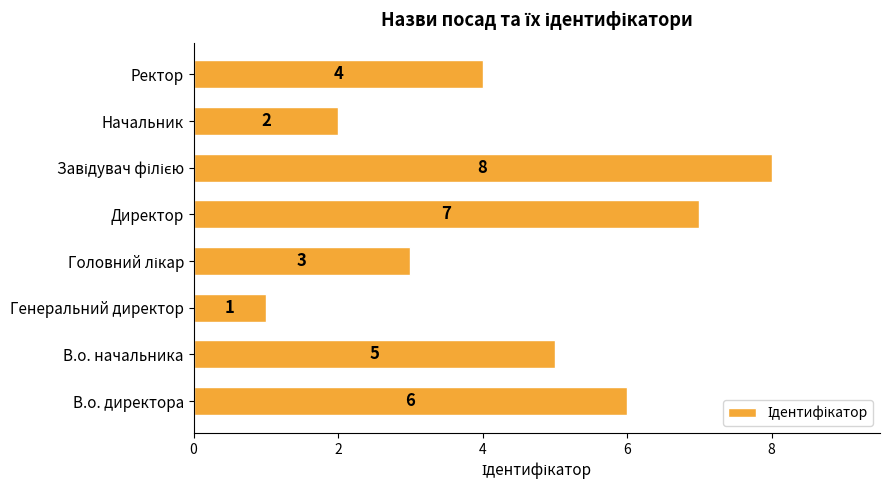

The chart shows a value of 1 at Генеральний директор. True or false?

True